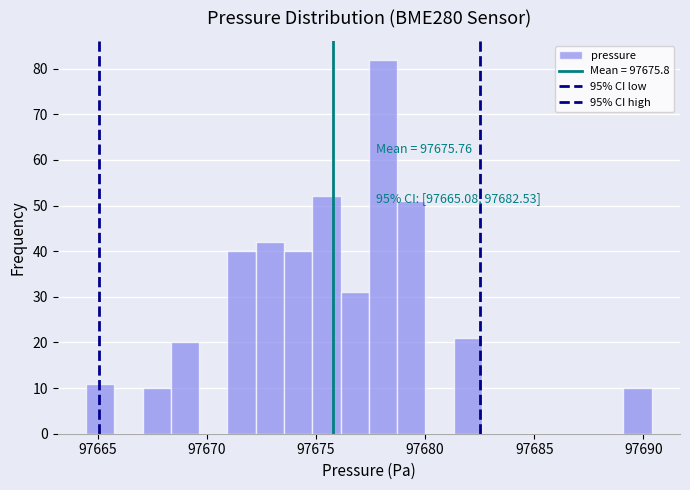

Read against the x-axis, roughly where is the centre of the tallest bar?

97678.0